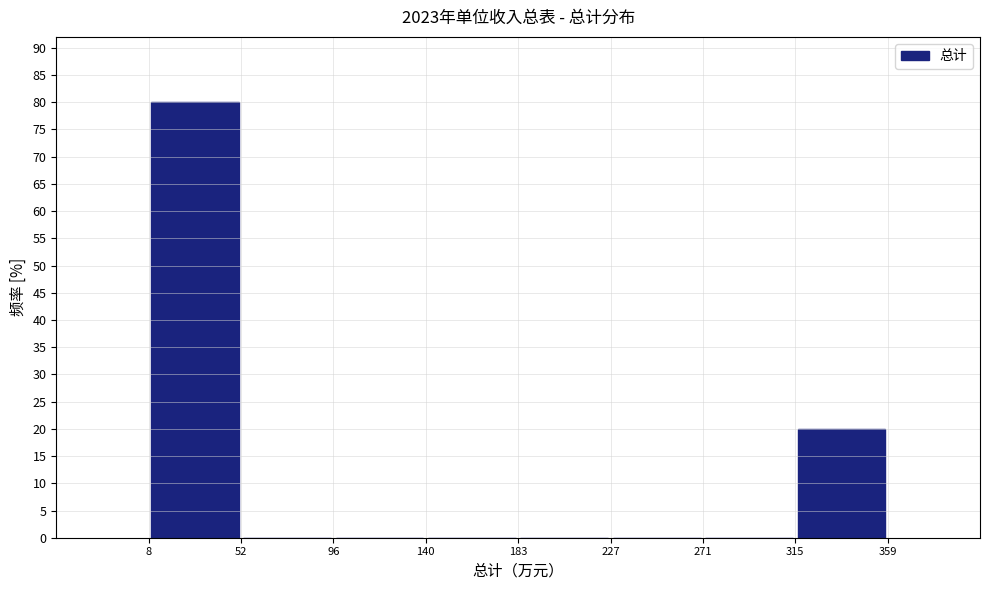

Reading left to right, transcribe this chart: for each bar, give the range it covers on the x-axis and its height. The values are not printed on the chart, so give them approximately, as read against the axis.

8 to 52: 80
52 to 96: 0
96 to 140: 0
140 to 183: 0
183 to 227: 0
227 to 271: 0
271 to 315: 0
315 to 359: 20